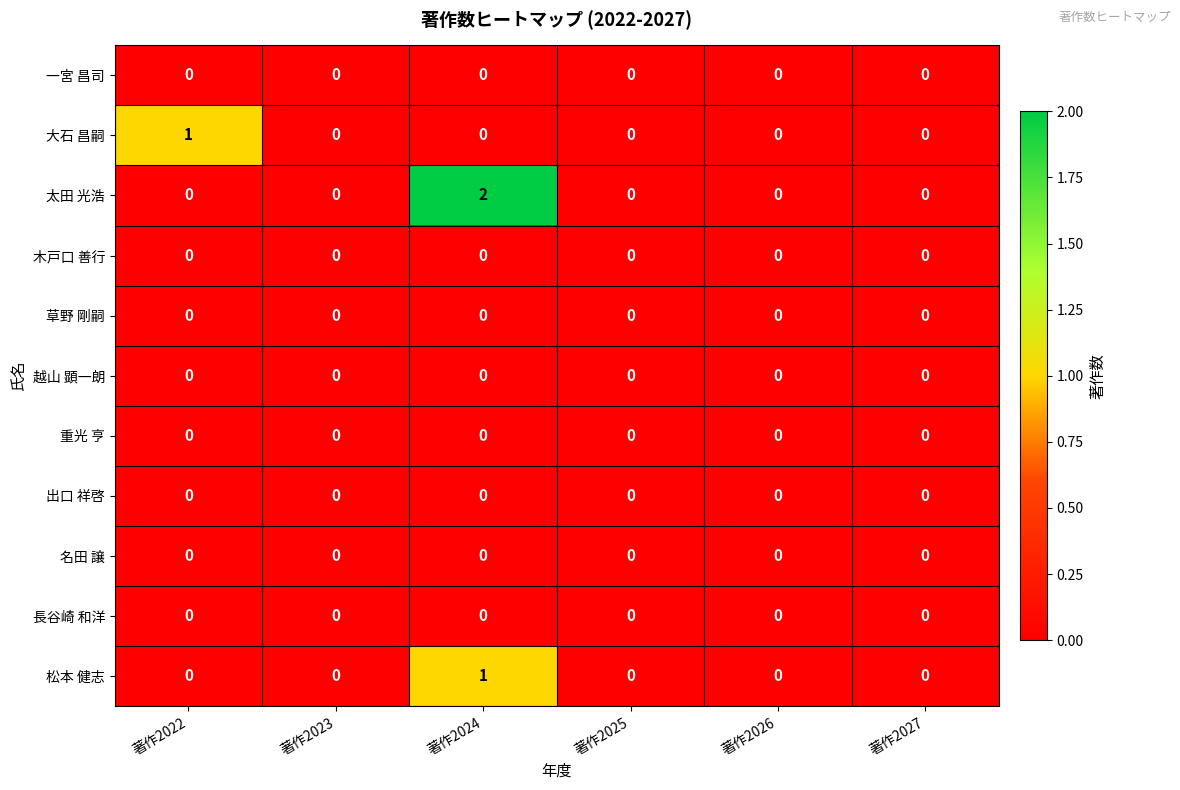

The 太田 光浩 series shows 1 at 著作2026. True or false?

False